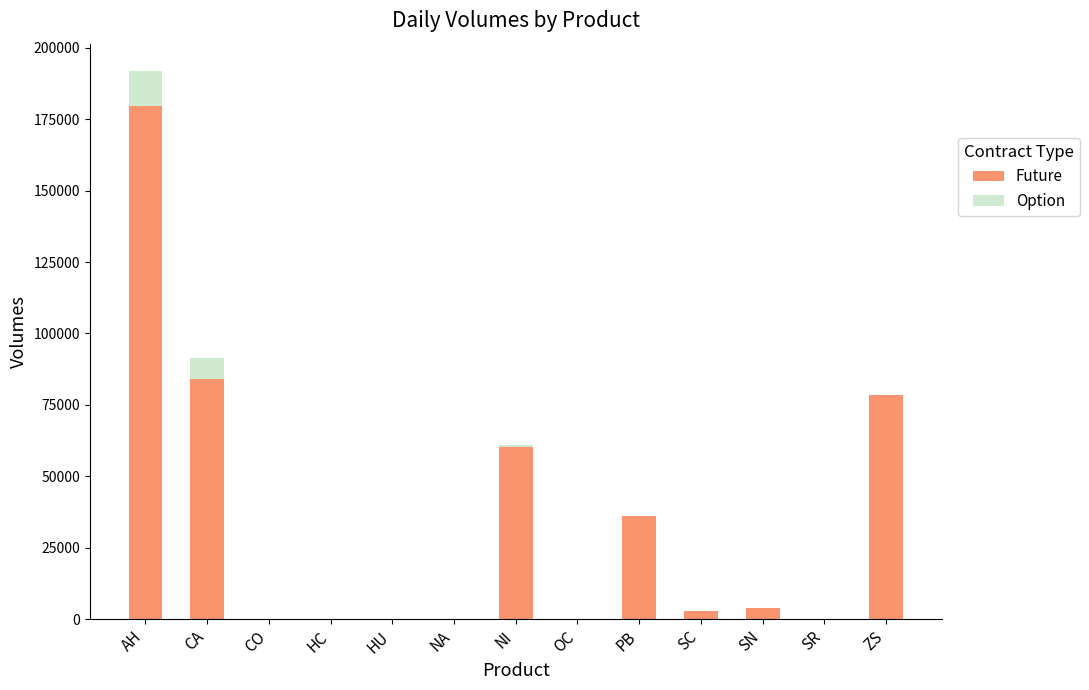

True or false: Future has a value of 60402 at NI.

True